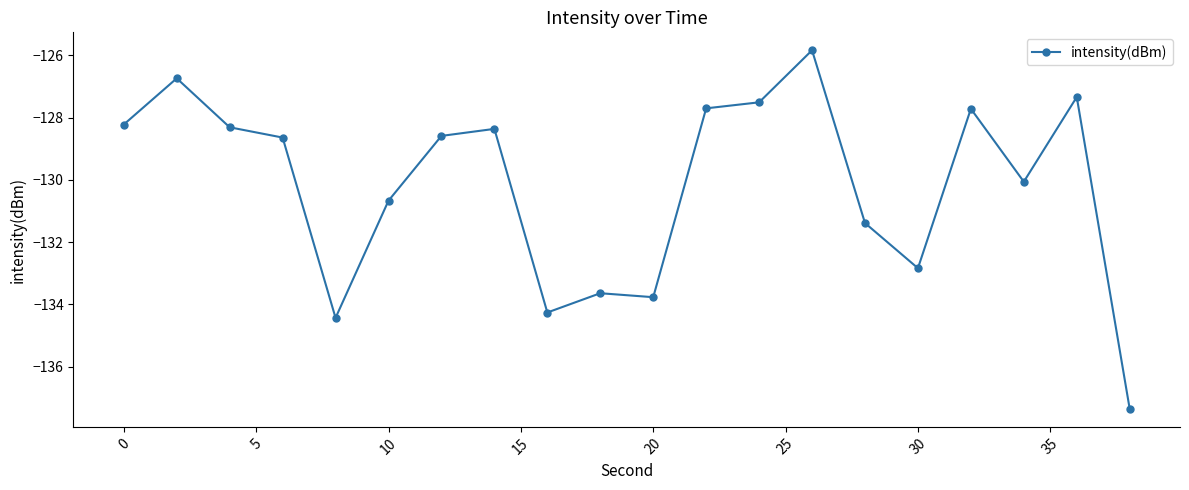

What is the average value?

-130.2